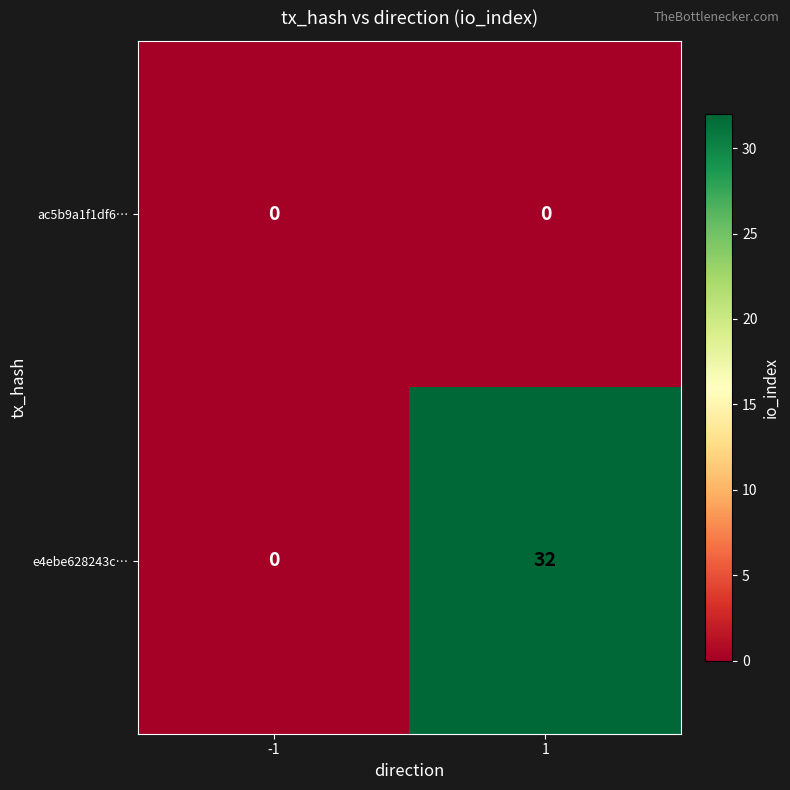

Is it true that e4ebe628243c… equals 0 at -1?

True